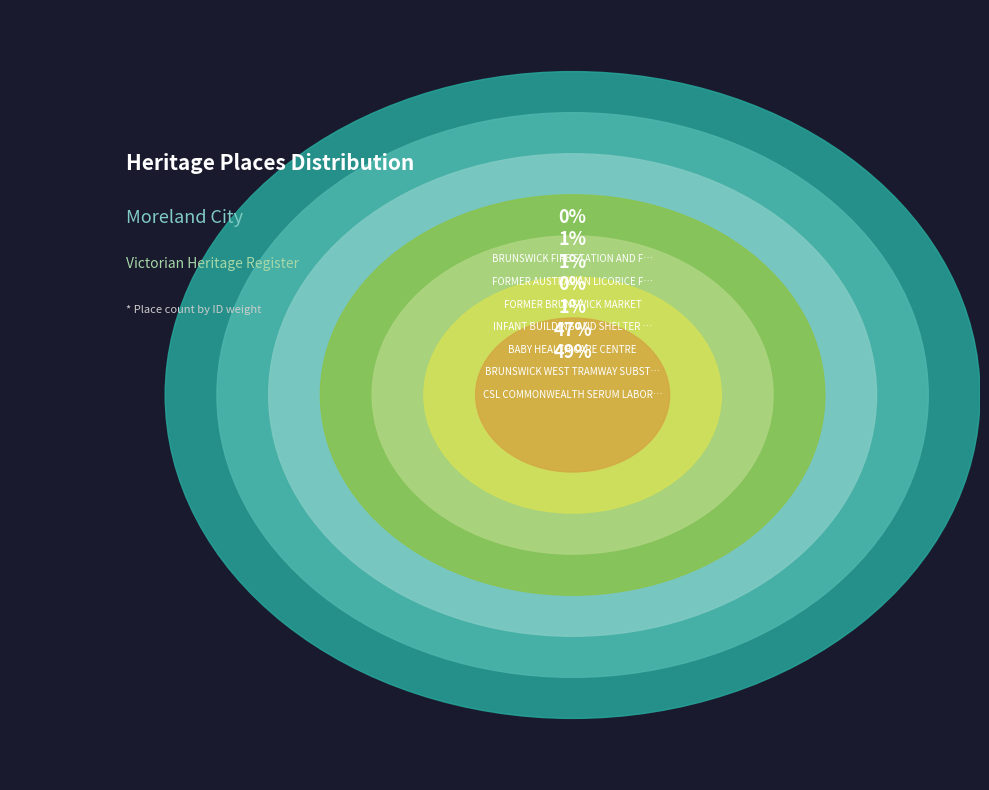

Which category has the smallest portion of the pie?

BRUNSWICK FIRE STATION AND FLATS